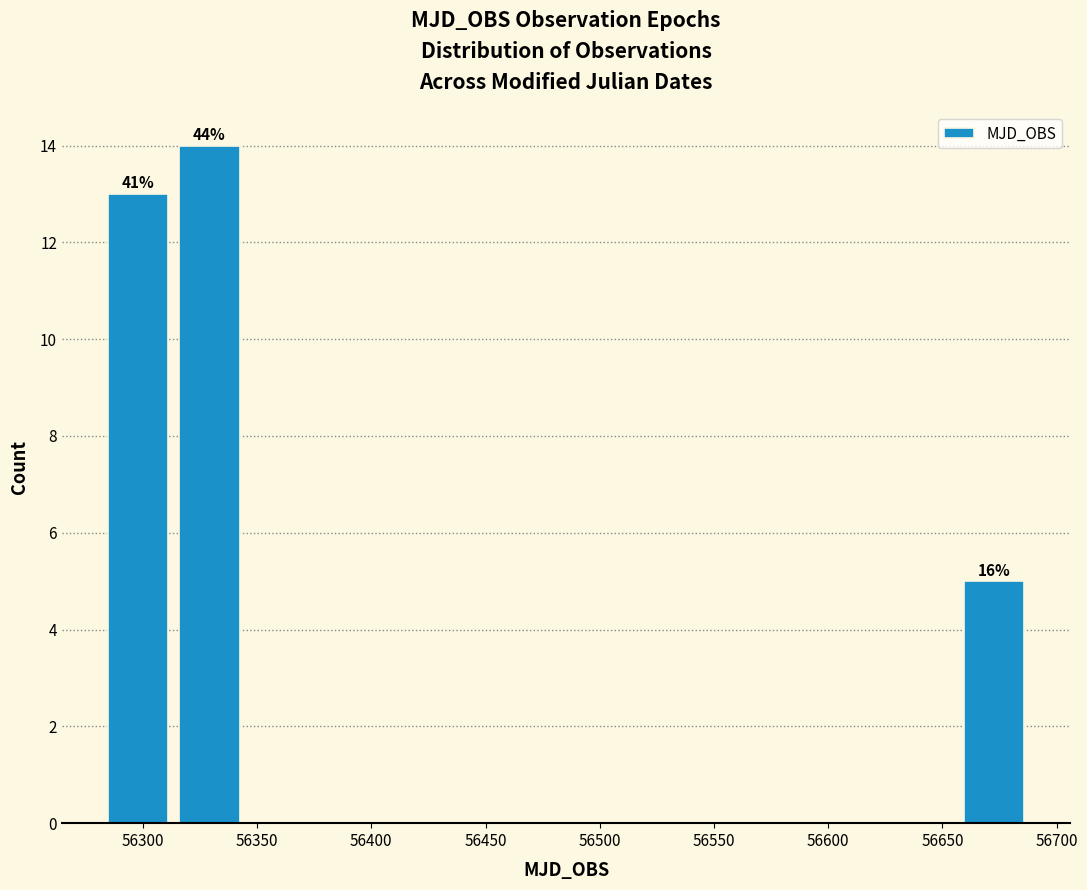

Over which range of the x-axis is the bar tallest?

56315 to 56345